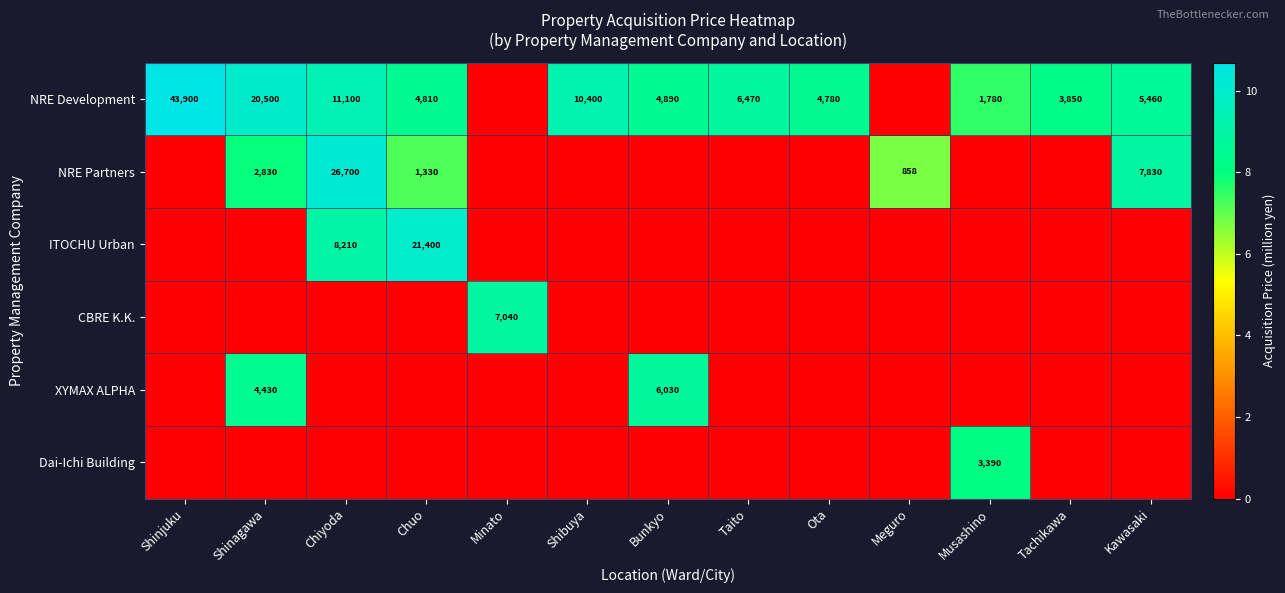

True or false: NRE Development has a value of 1633 at Kawasaki.

False